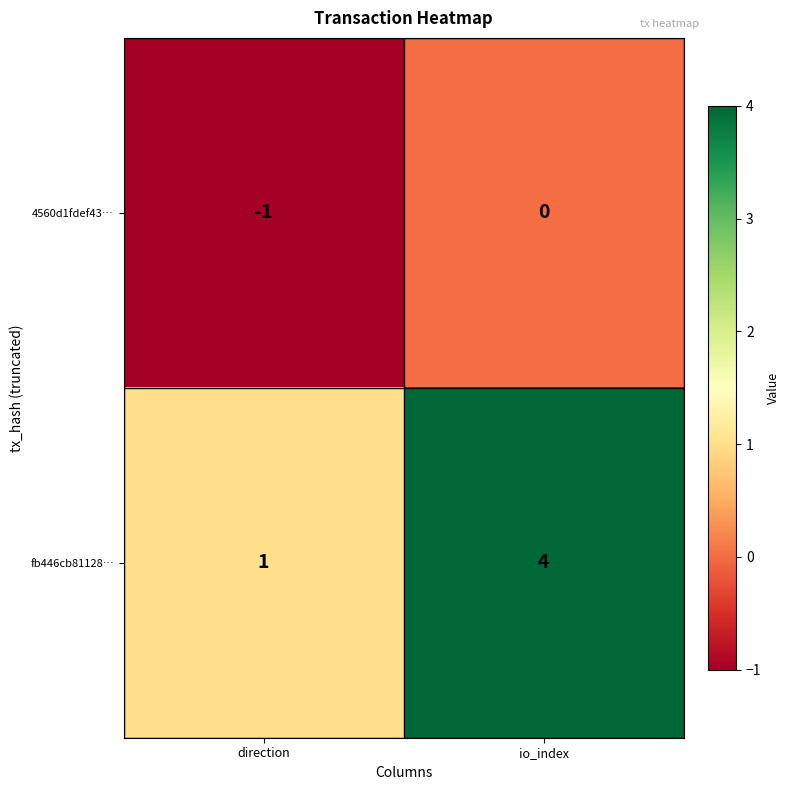

Rank the series by their average value, from highest to lowest.

fb446cb81128…, 4560d1fdef43…